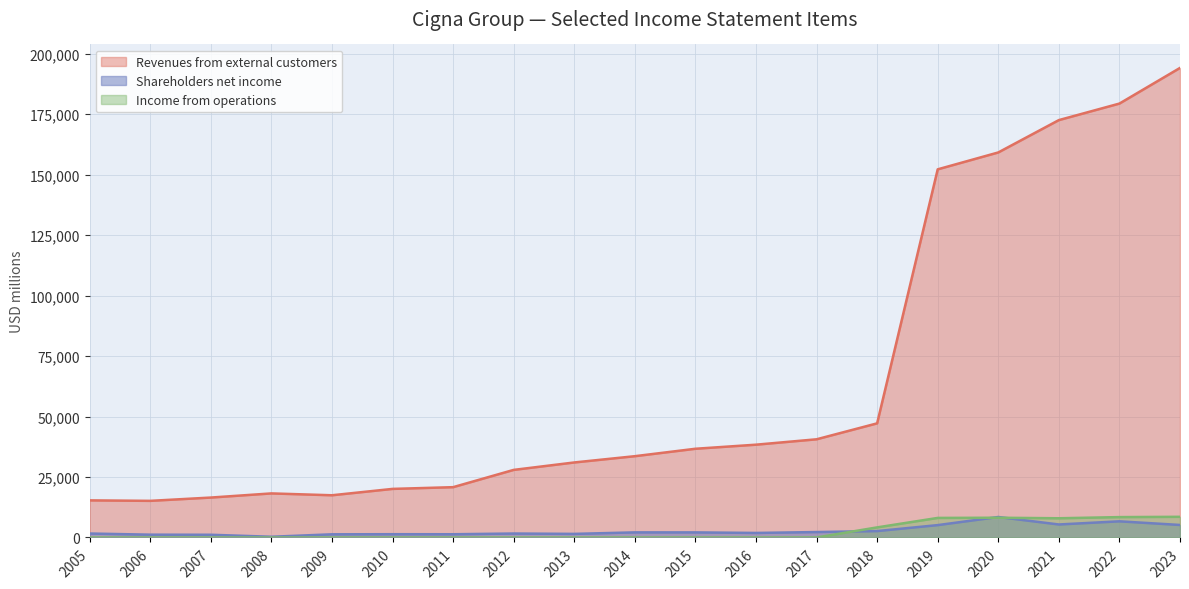

What is the difference between the Revenues from external customers values at 2009 and 2008?

765